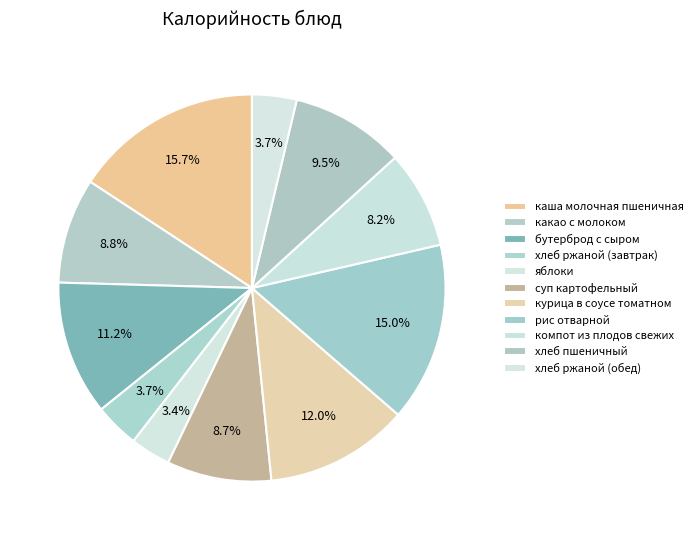

Is каша молочная пшеничная the majority of the pie?

No